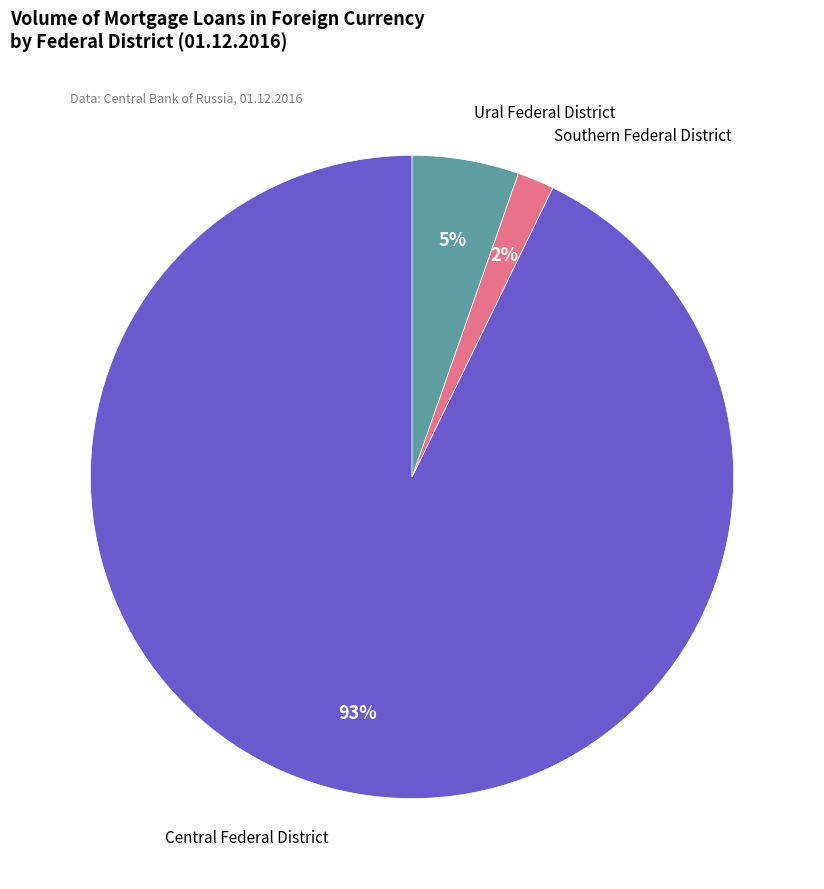

To the nearest percent, what is the combined percentage of Ural Federal District and Southern Federal District?

7%